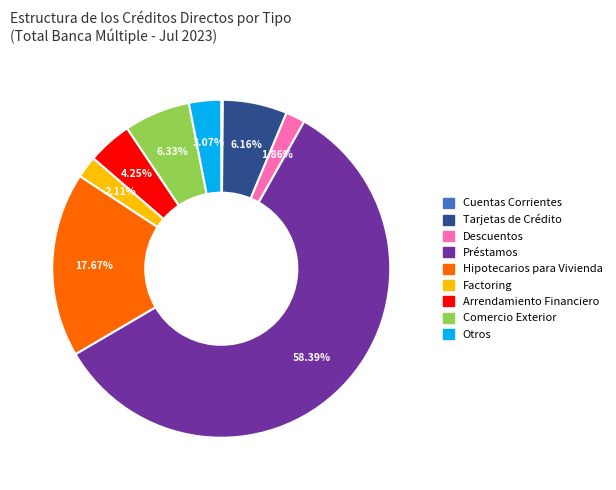

To the nearest percent, what is the difference between the Comercio Exterior and Arrendamiento Financiero slice percentages?

2%